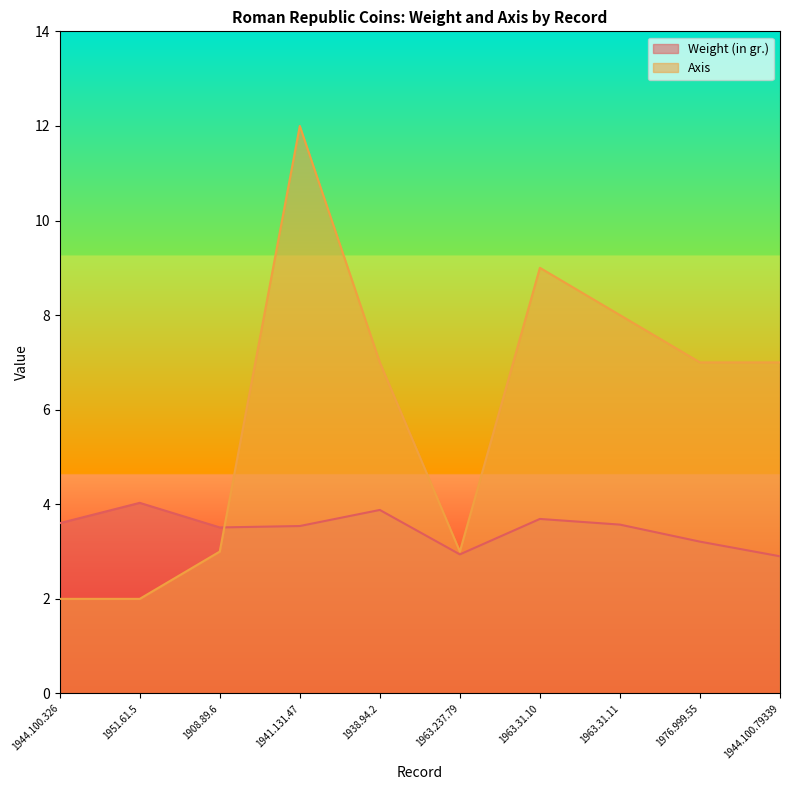

How many lines are shown in the chart?

2